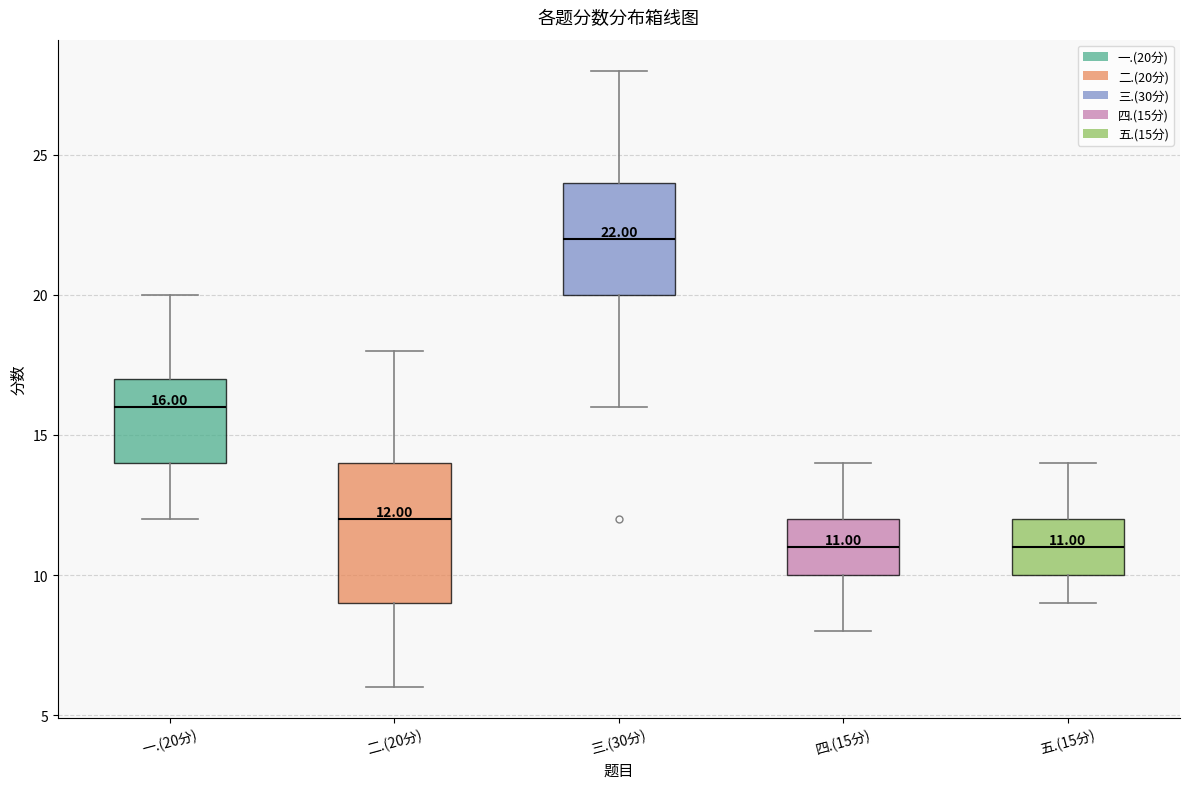

Comparing the boxes themselves (not the whiskers), which one is the tallest?

二.(20分)